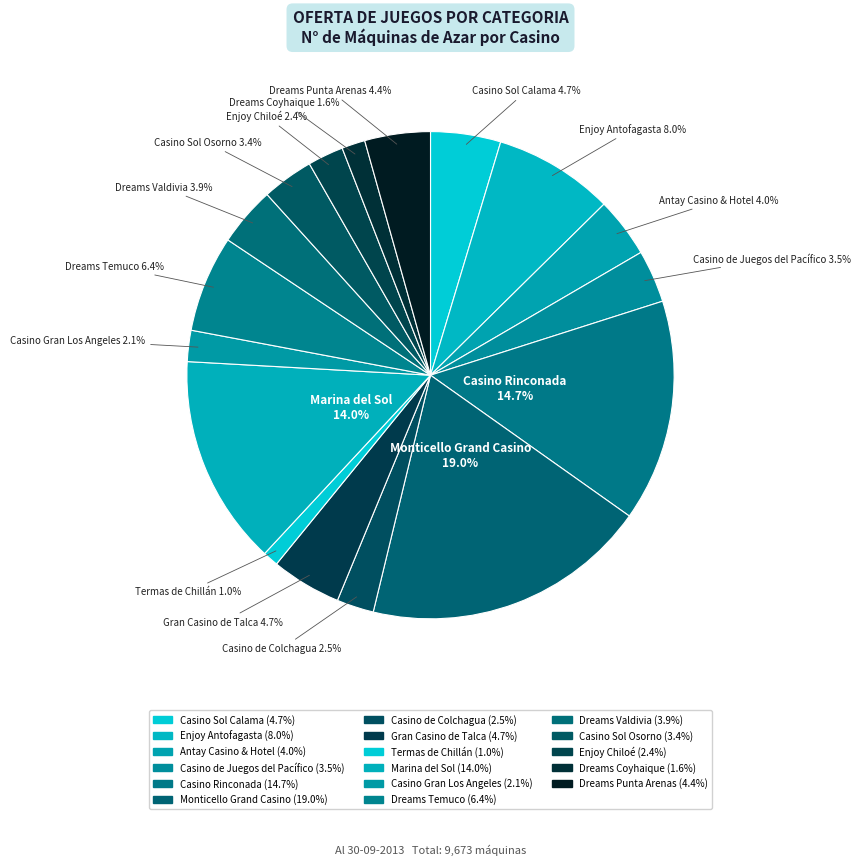

Which category has the biggest portion of the pie?

Monticello Grand Casino